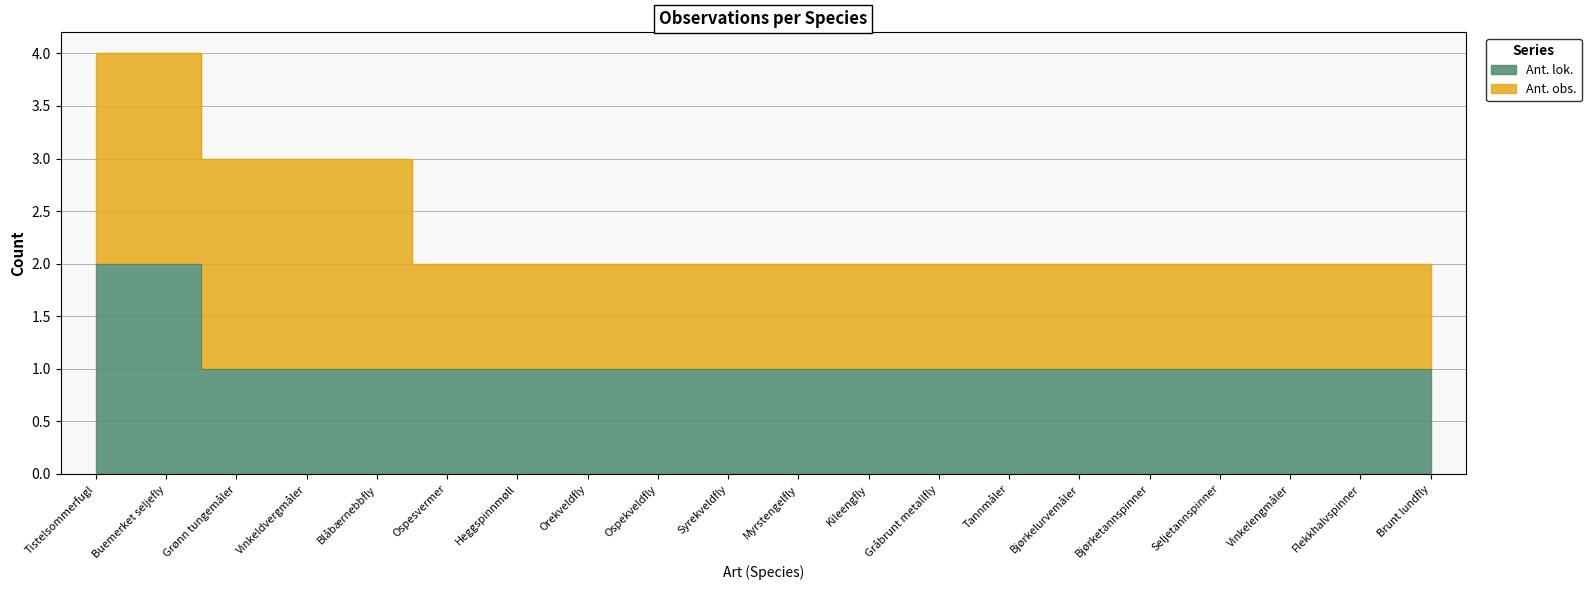

True or false: the data shows 0 at Bjørketannspinner.

False